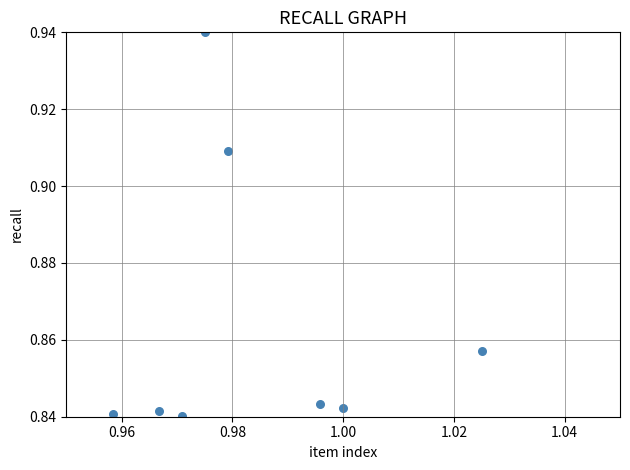

What is the average X value?

1.0